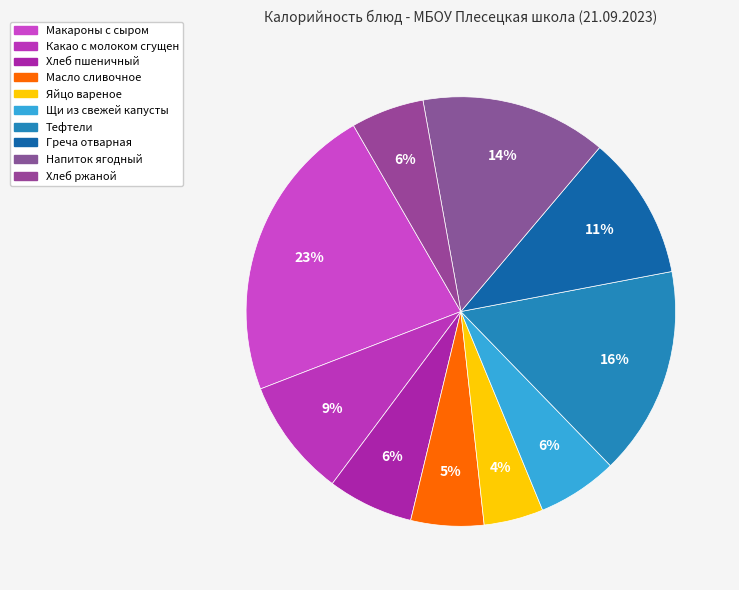

What percentage is the Хлеб ржаной slice, to the nearest percent?

6%